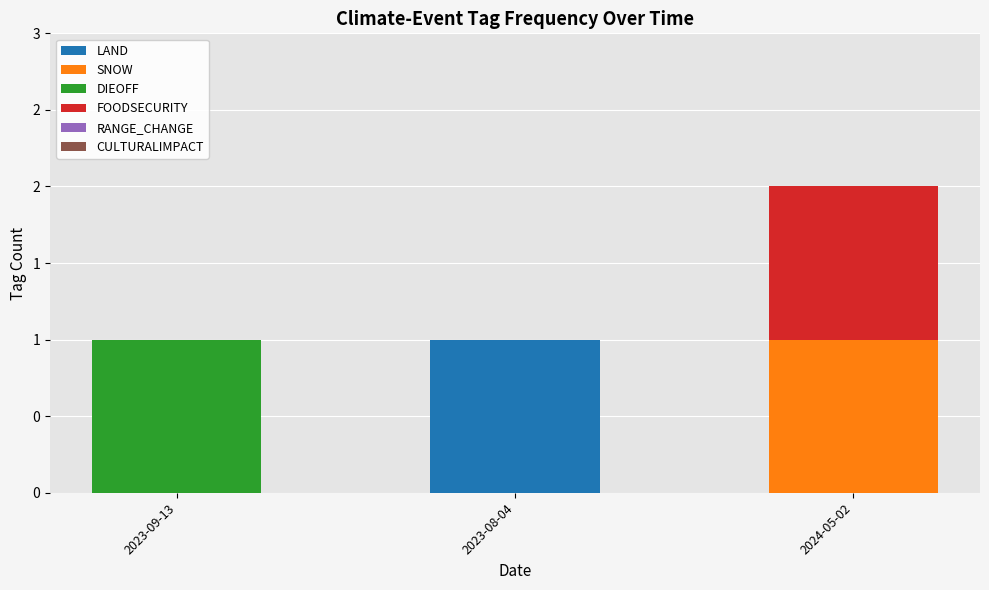

Are the bars horizontal?

No